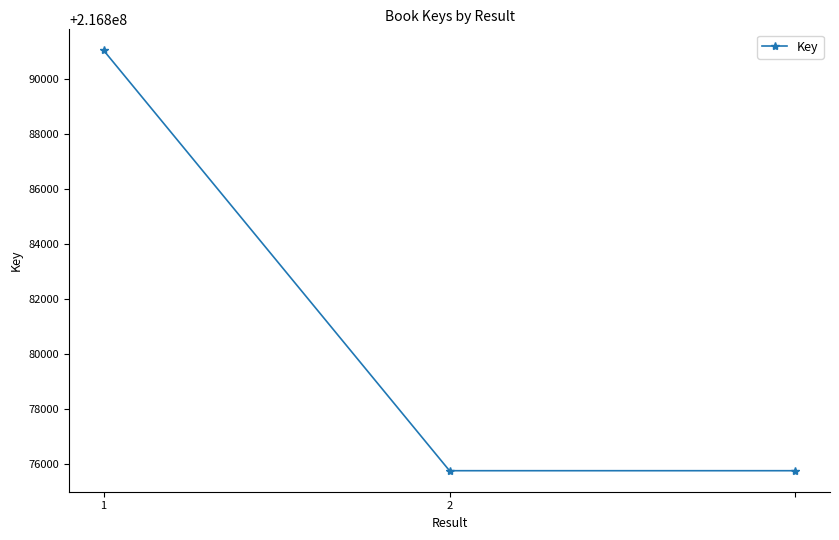

What is the value of the 3rd point from the left?

216875764